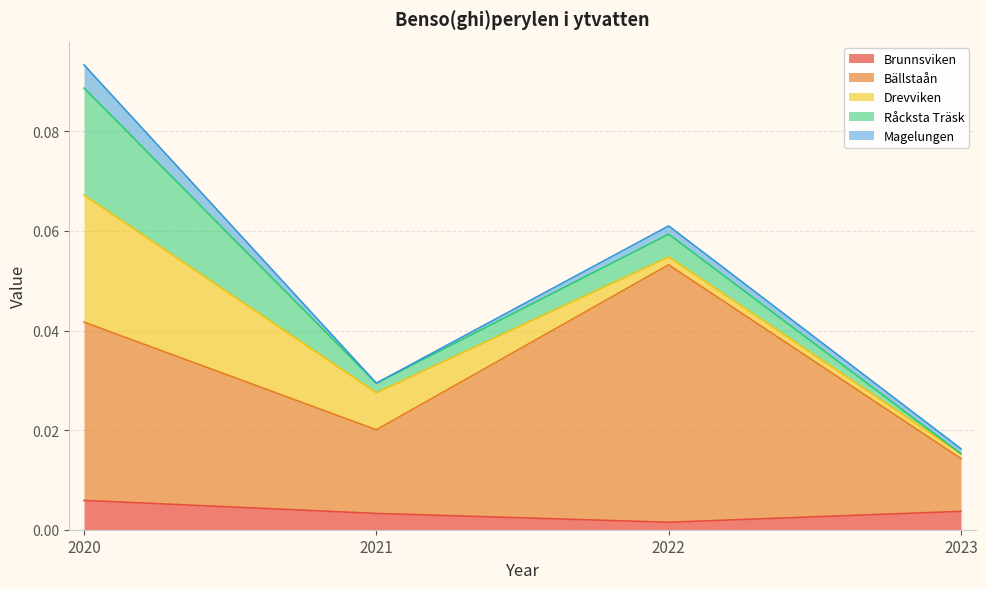

Which series has the largest total across all categories?

Bällstaån